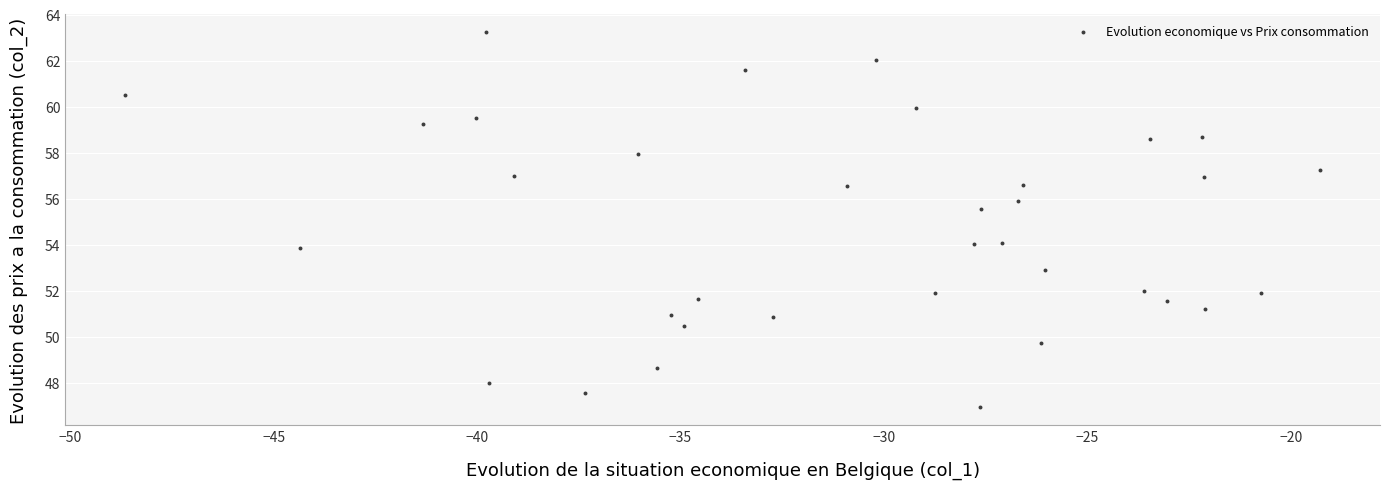

What Y value in the scatter plot is closest to 55?

55.6